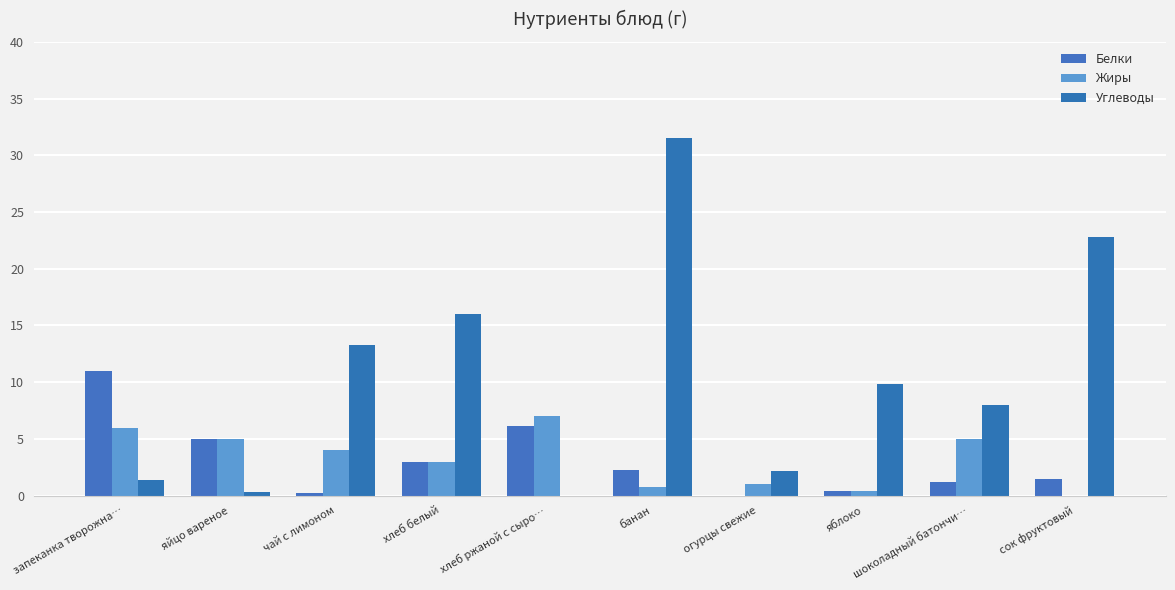

How many groups of bars are there?

10